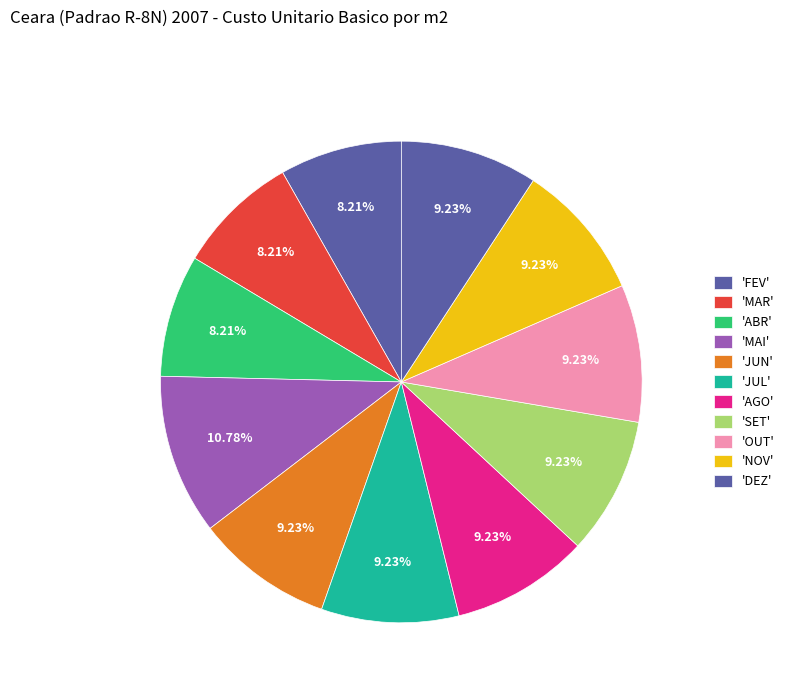

How many slices are in this pie chart?

11